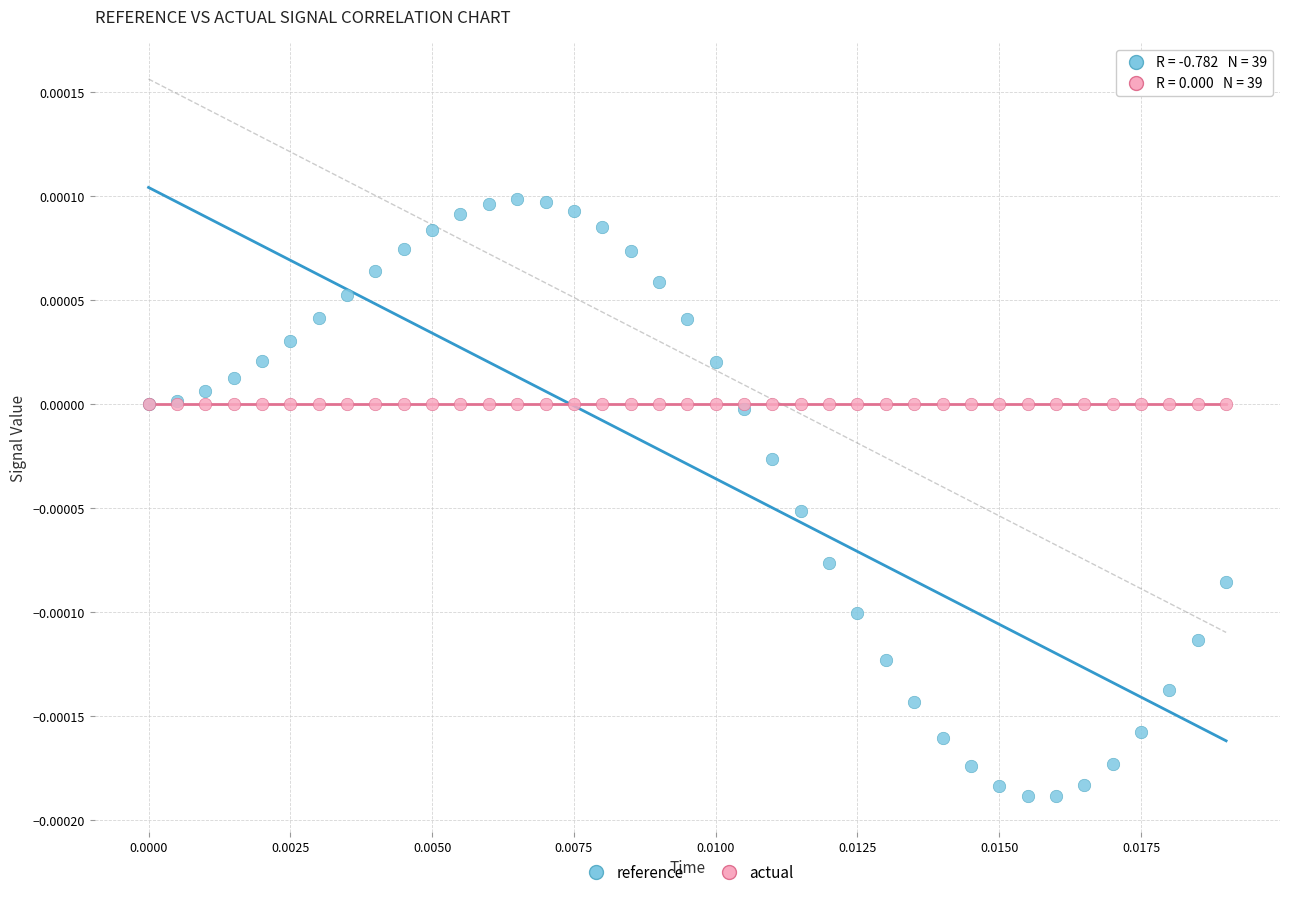

Which series reaches the maximum Y coordinate?

reference